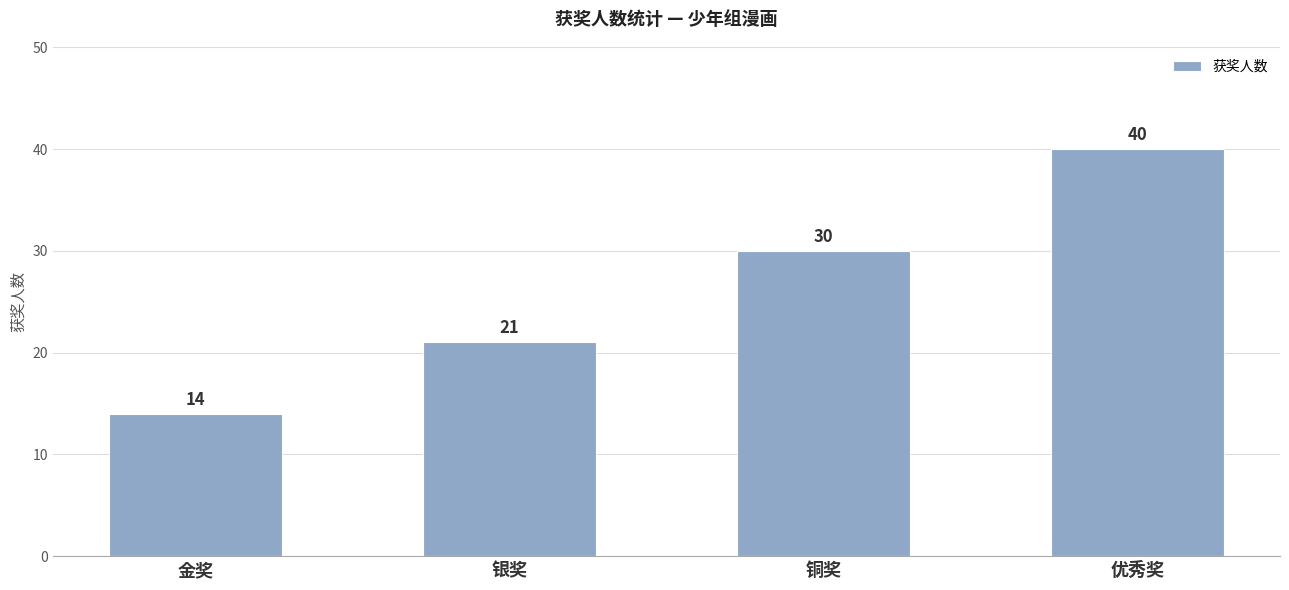

At which category does the chart reach its minimum across all series?

金奖